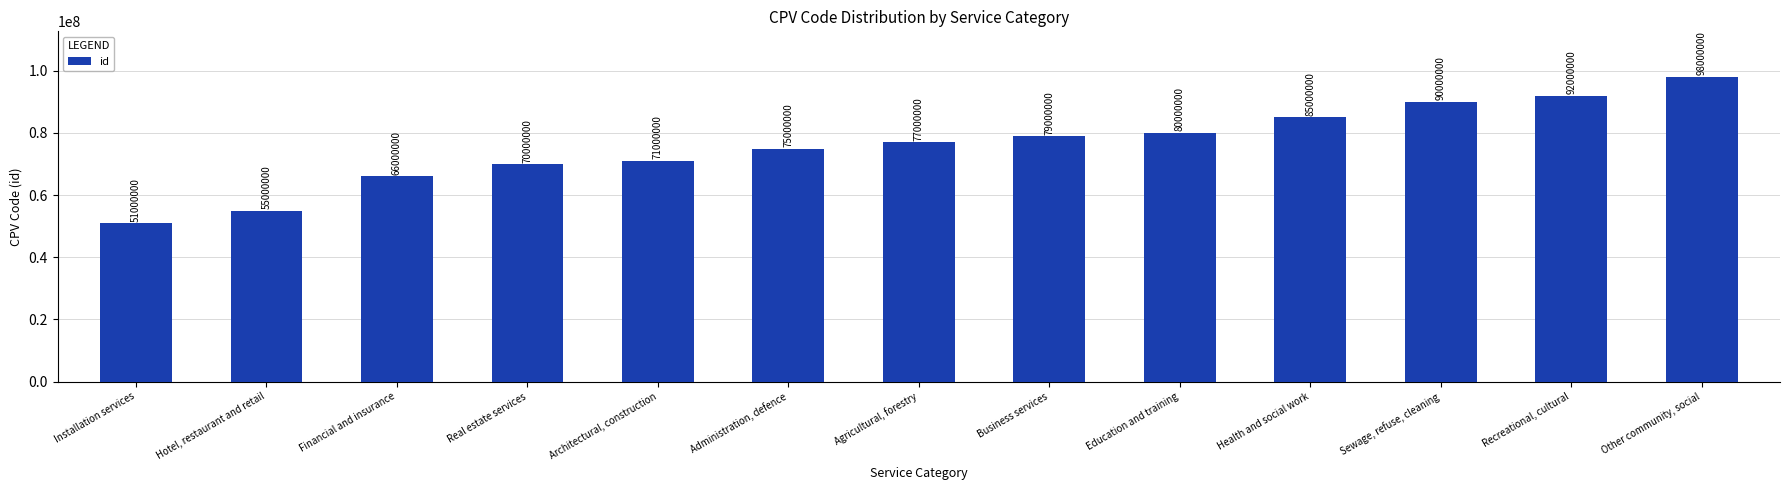

Reading left to right, extract all data points from this chart.

51000000	55000000	66000000	70000000	71000000	75000000	77000000	79000000	80000000	85000000	90000000	92000000	98000000